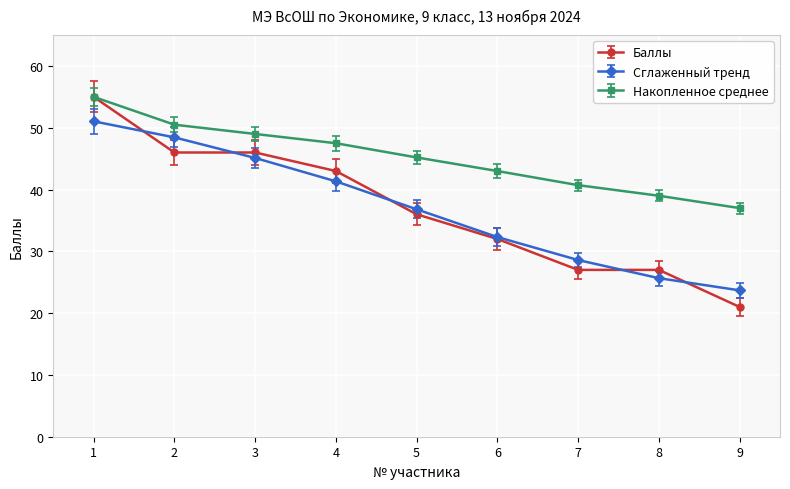

What is the value of the Баллы point at the 8th from the left?

27.0